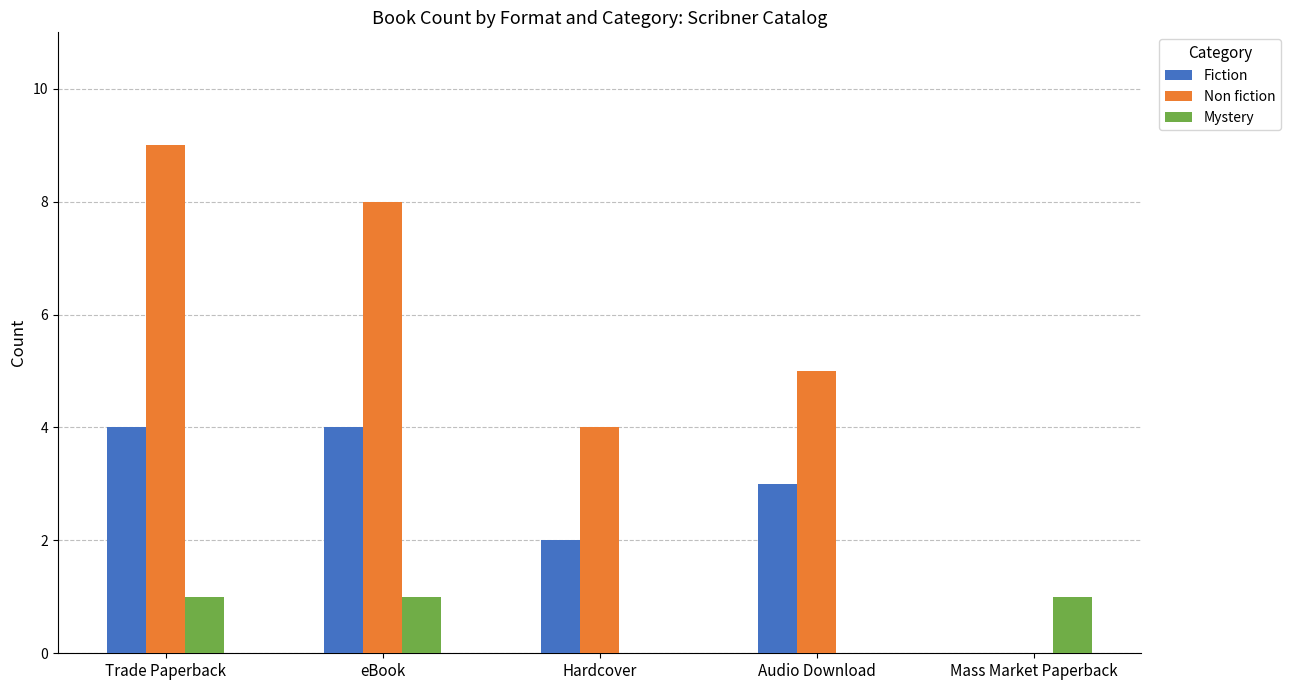

The value of Non fiction at Audio Download is 3. True or false?

False